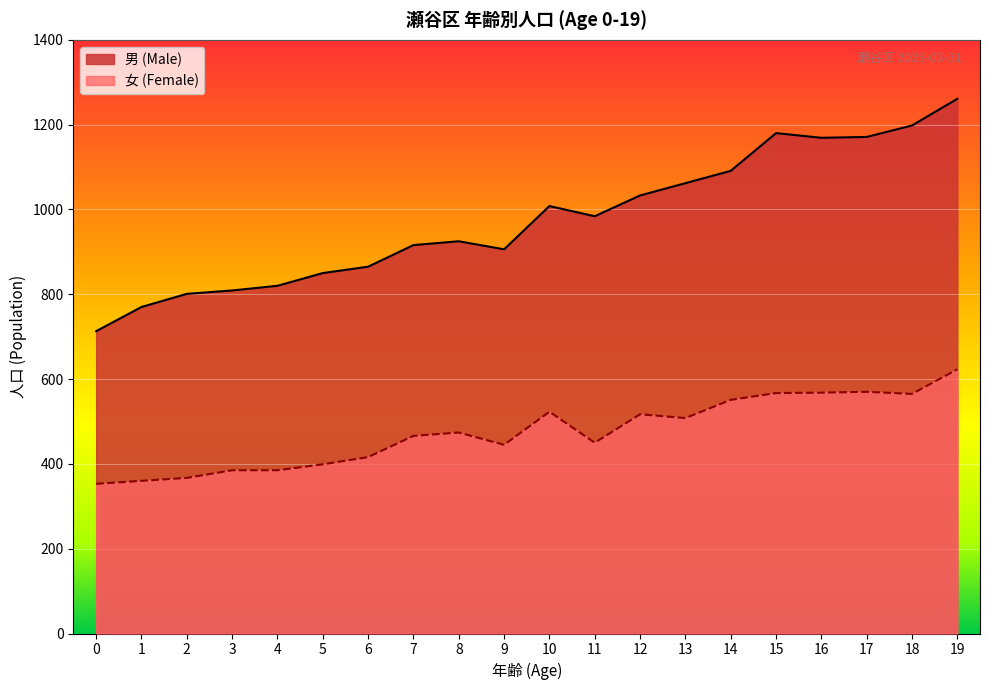

What is the difference between the highest and lowest values at 19?

638